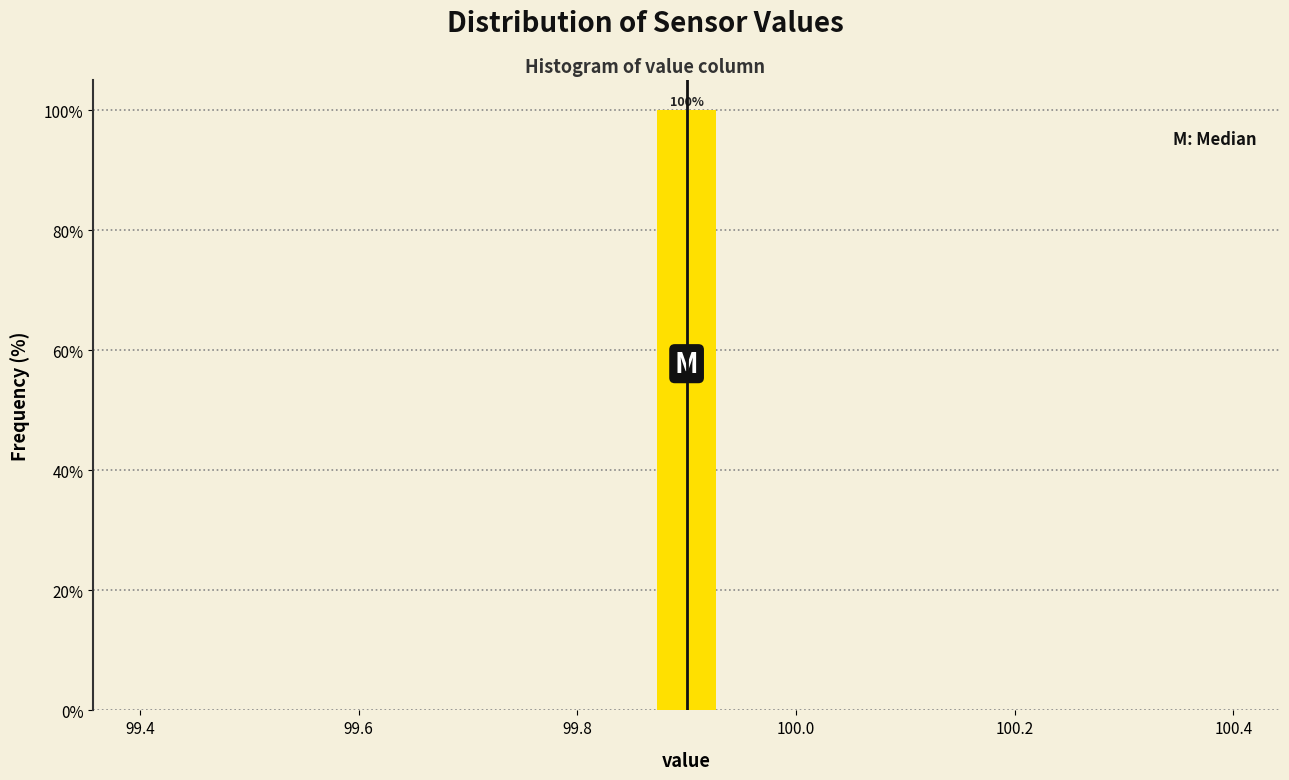

Around what value on the x-axis is the tallest bar? Give the approximate position of its centre, as read against the axis.

99.90